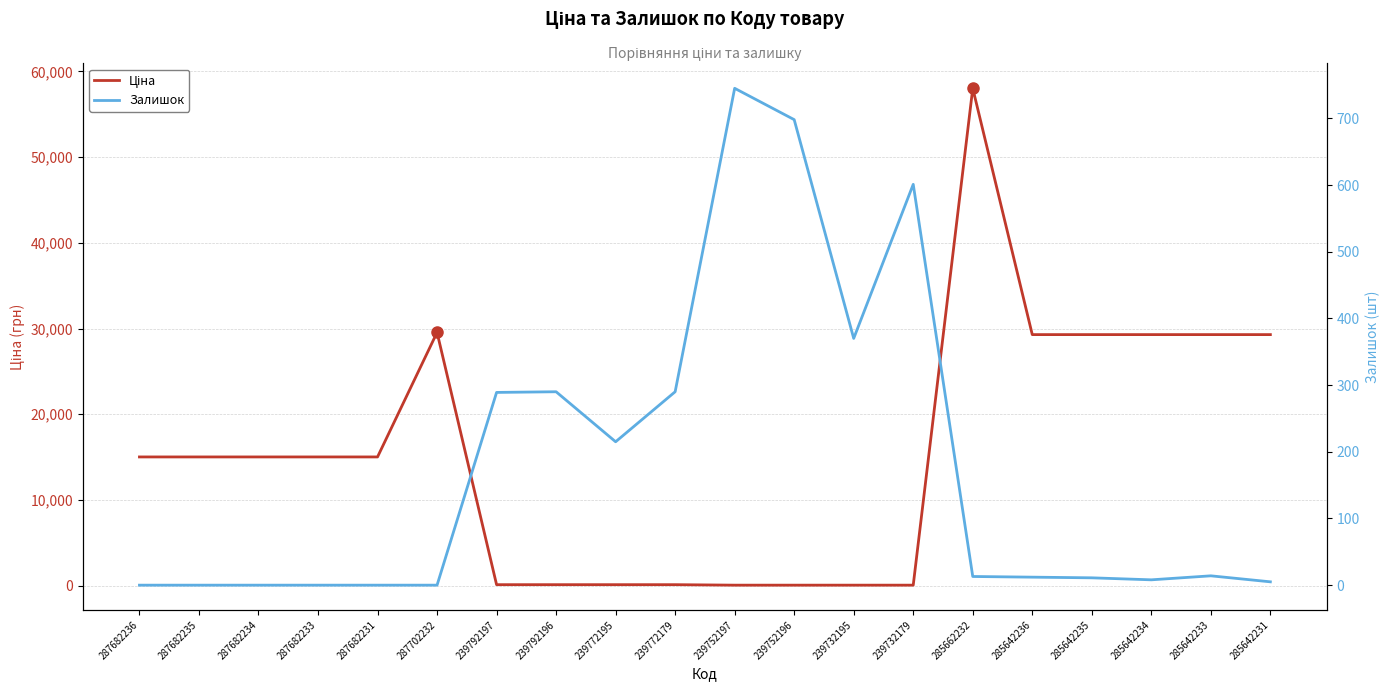

Rank the categories by Залишок value from lowest to highest.

287682236, 287682235, 287682234, 287682233, 287682231, 287702232, 285642231, 285642234, 285642235, 285642236, 285662232, 285642233, 239772195, 239792197, 239792196, 239772179, 239732195, 239732179, 239752196, 239752197